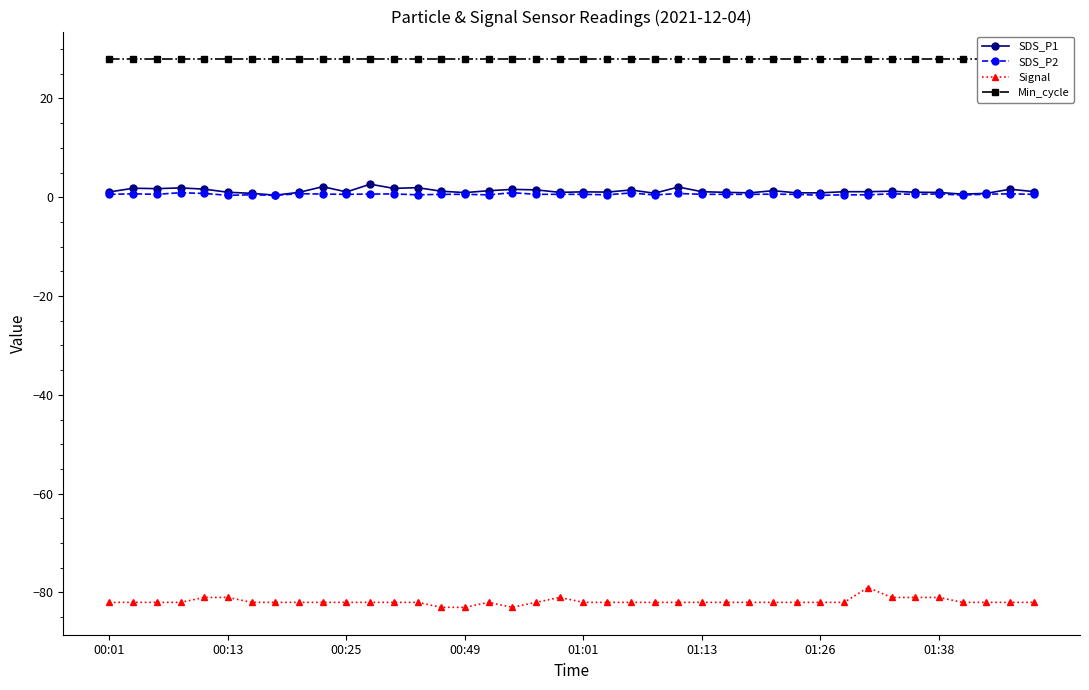

True or false: SDS_P2 and Signal intersect in this chart.

False